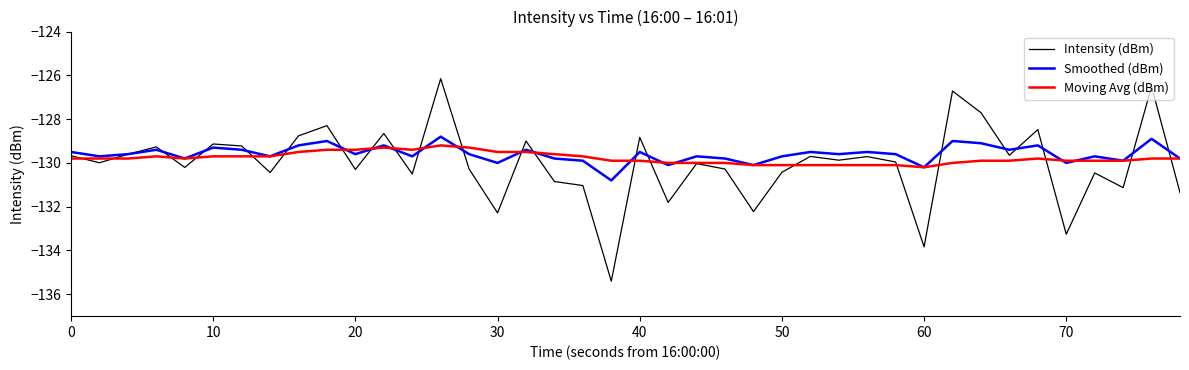

What is the minimum value for Smoothed (dBm)?

-130.8